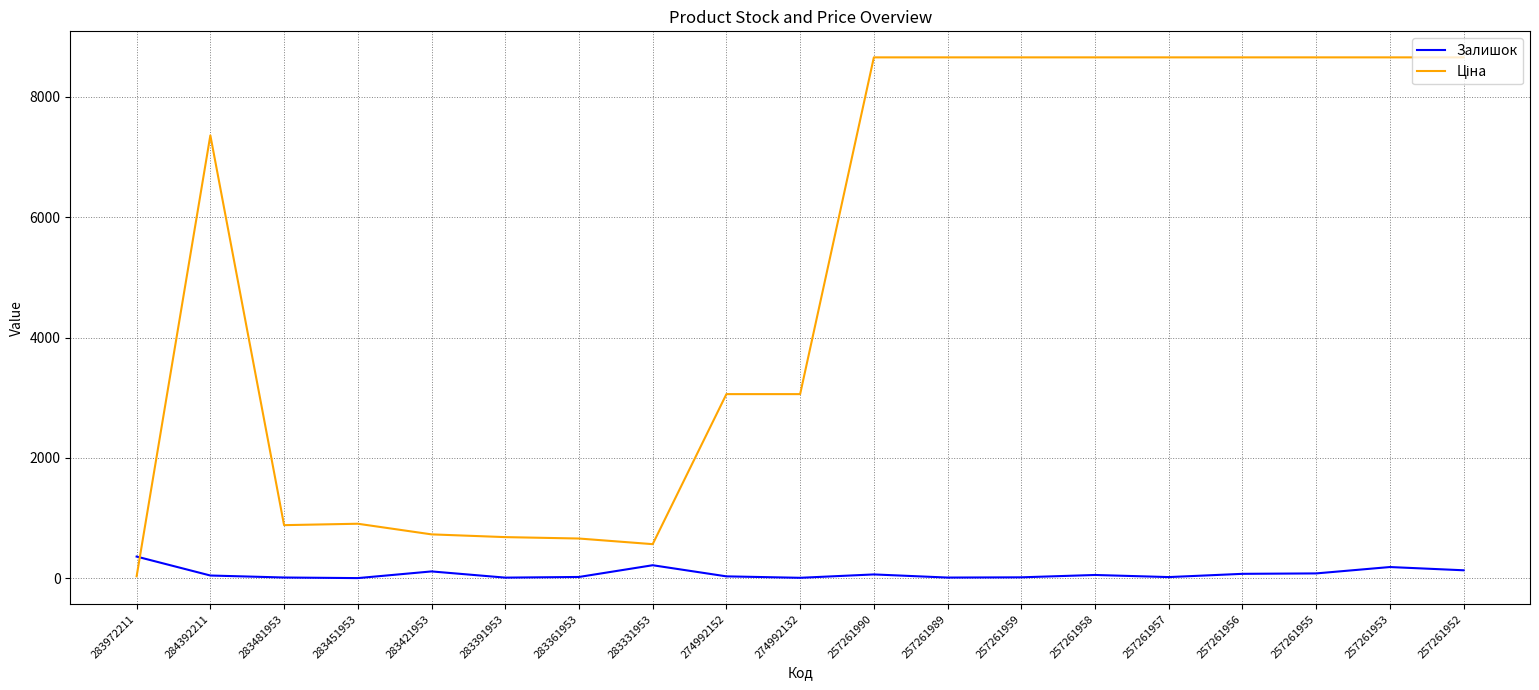

What is the highest value of the Залишок series?

360.0